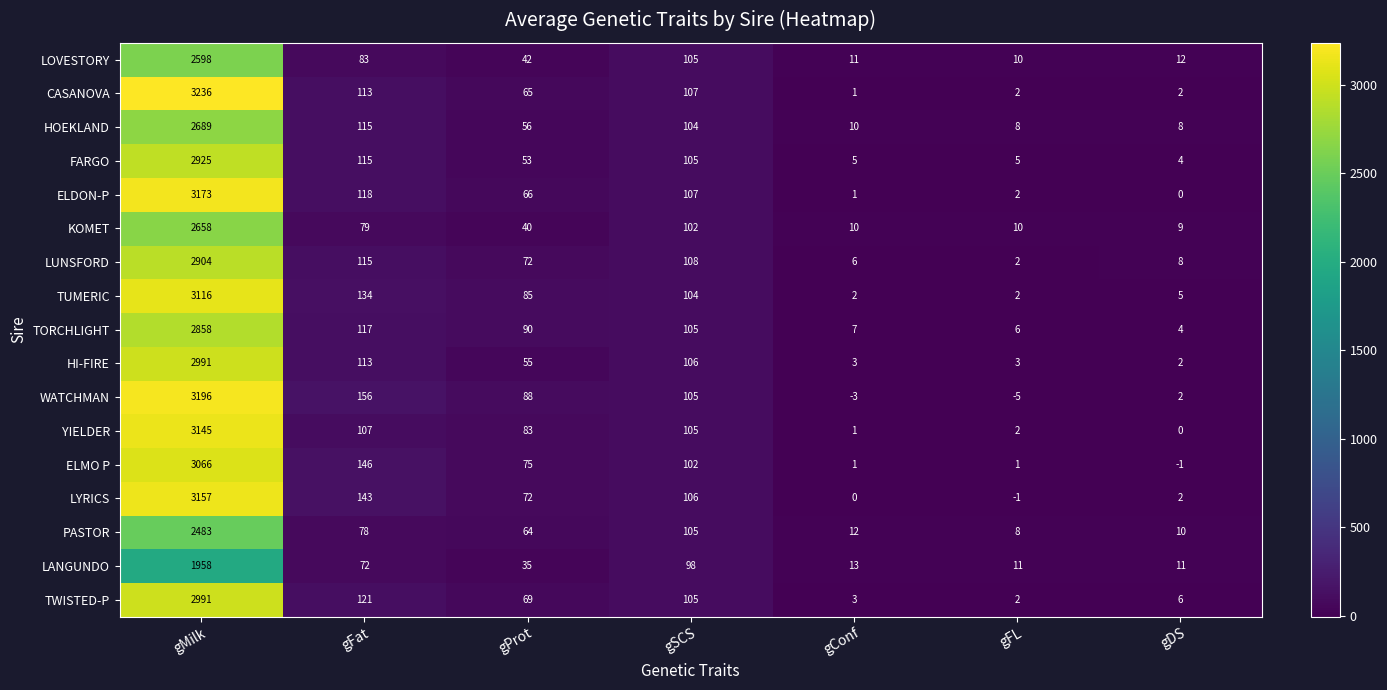

Which category has the highest value across all series?

gMilk